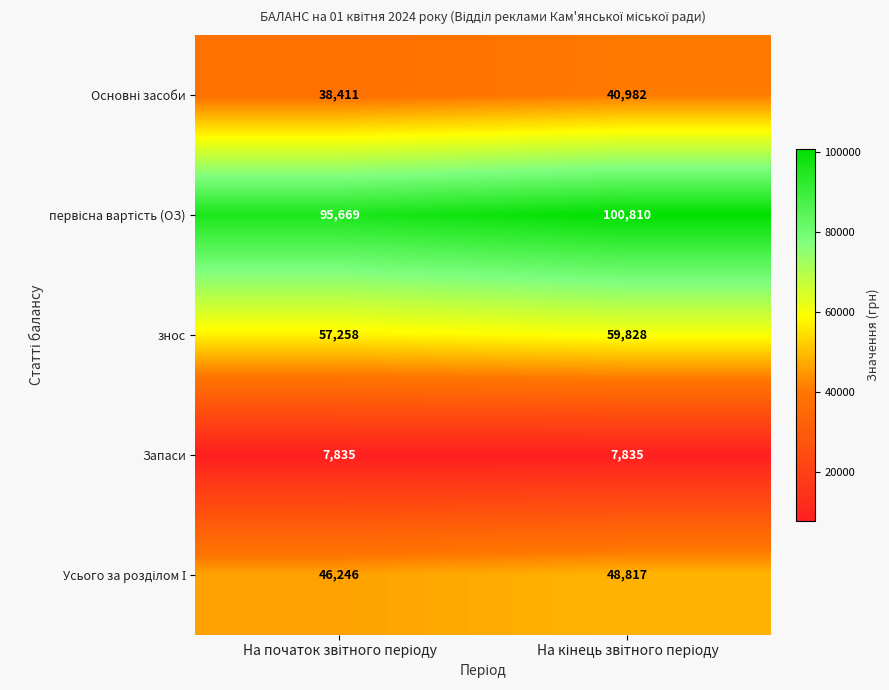

What is the minimum value shown in the chart?

7835